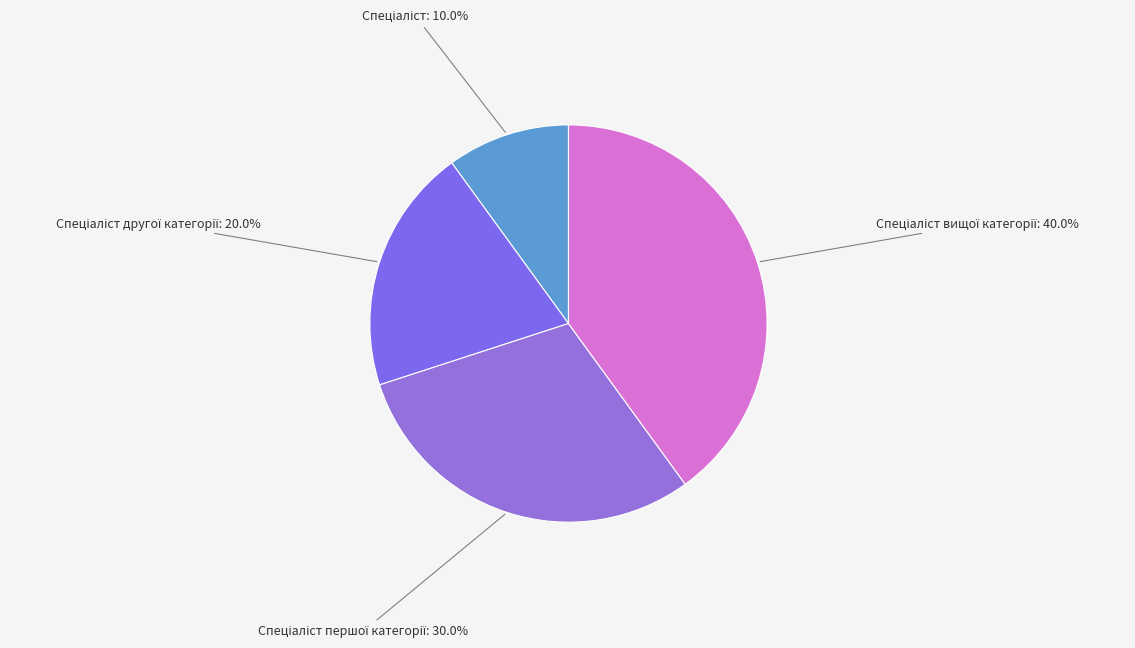

Does any single category account for the majority?

No